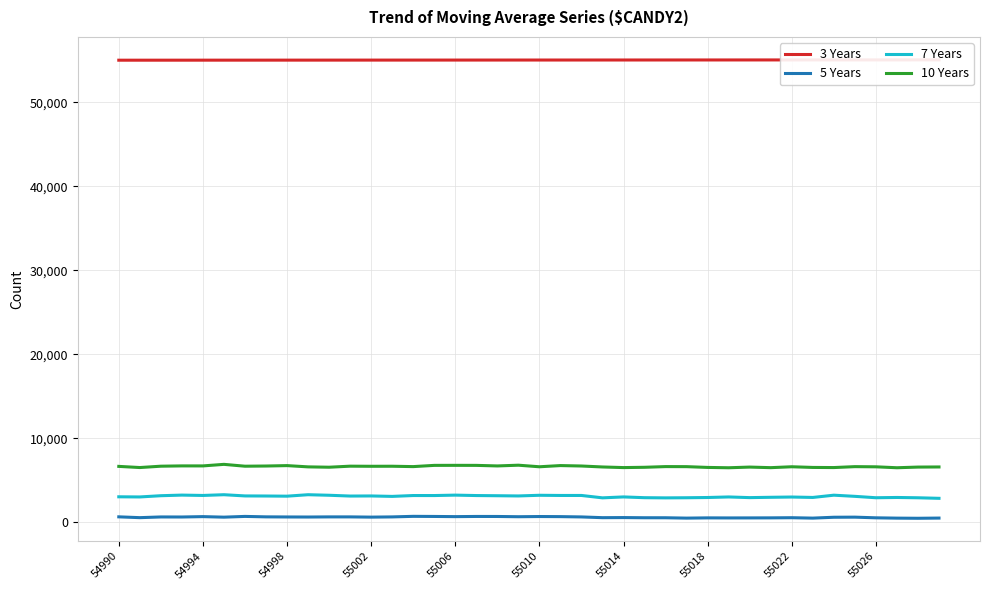

List the series in order of their peak value, lowest first.

5 Years, 7 Years, 10 Years, 3 Years